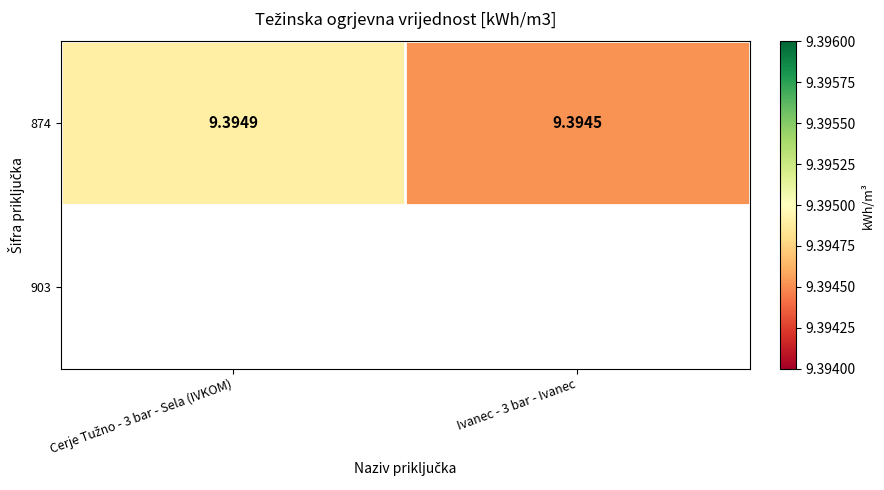

Is it true that the value at Cerje Tužno - 3 bar - Sela (IVKOM) is 5.7?

False